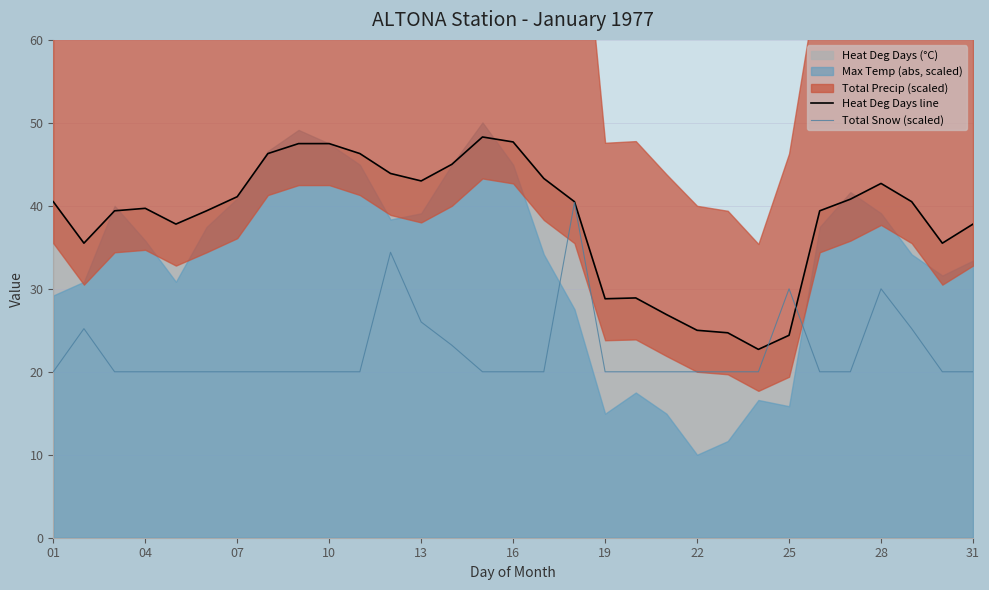

What is the lowest value of the Heat Deg Days line series?

22.7